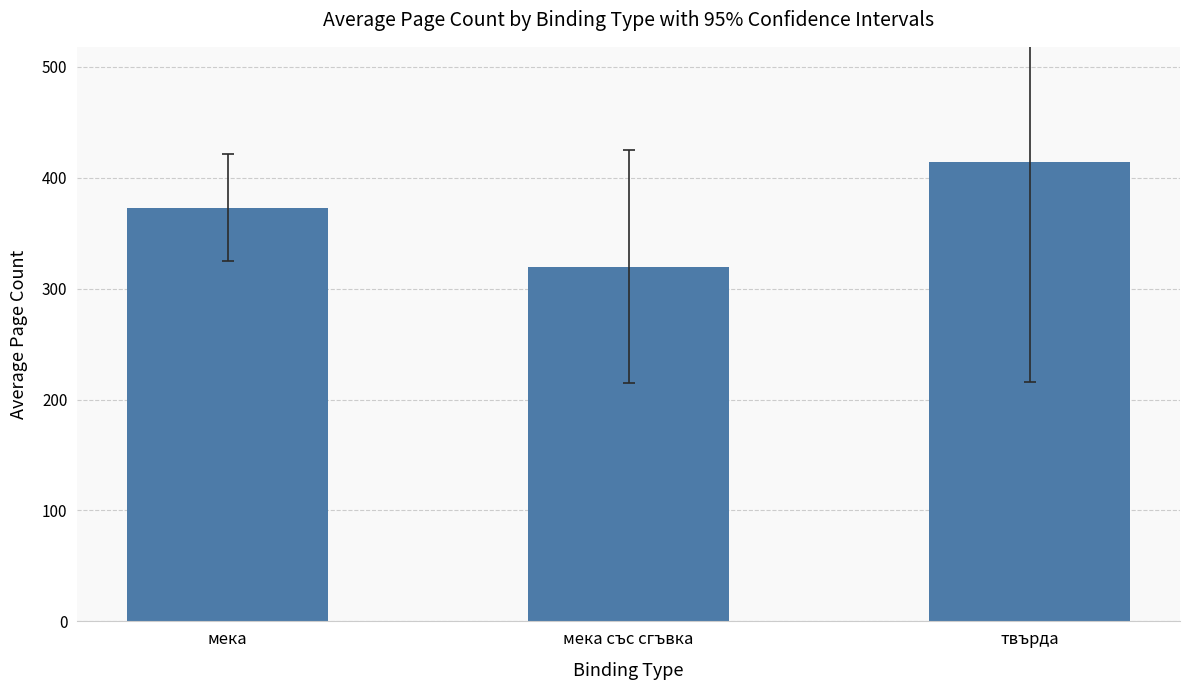

Count the number of categories in the chart.

3